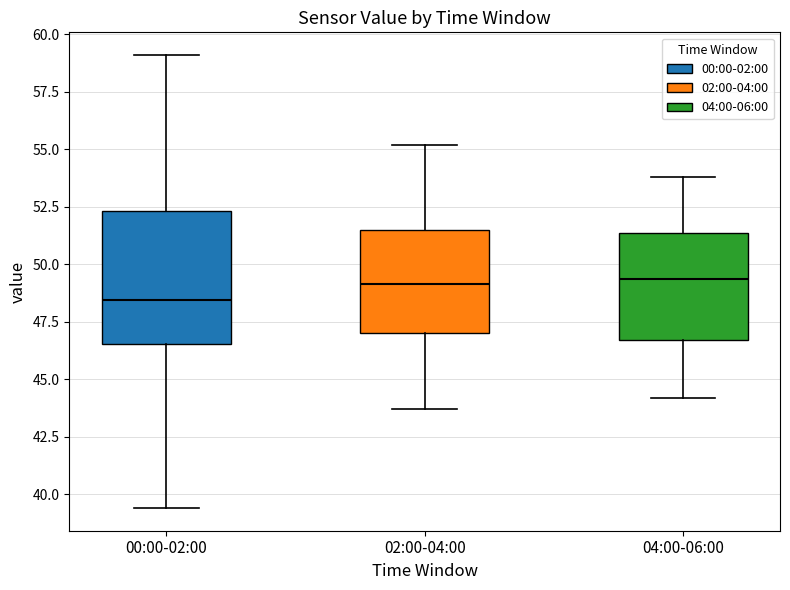

Comparing the boxes themselves (not the whiskers), which one is the tallest?

00:00-02:00